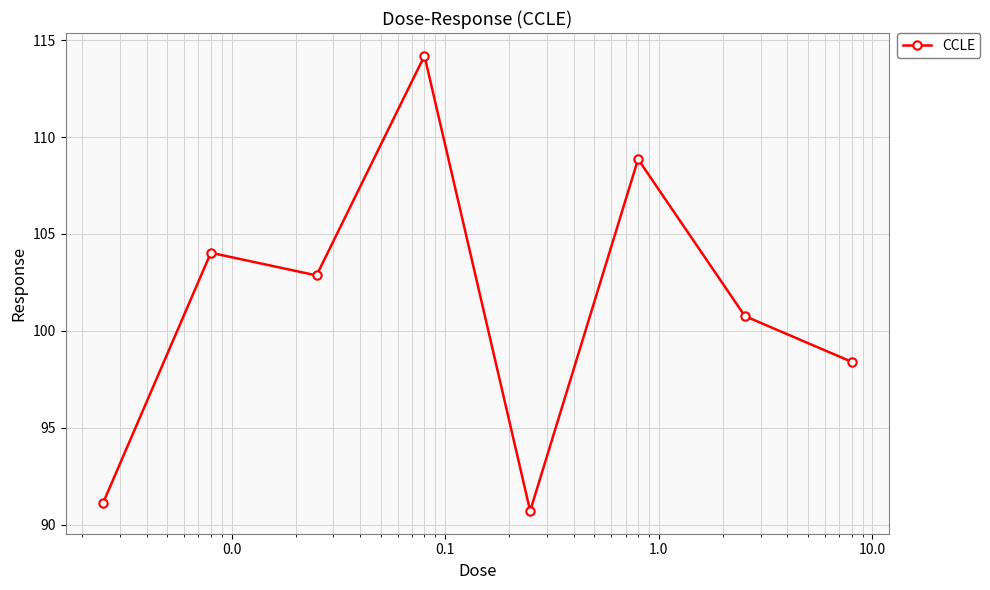

Reading right to left, what are all the values shown in this chart?

98.4	100.8	108.9	90.7	114.2	102.9	104.0	91.1